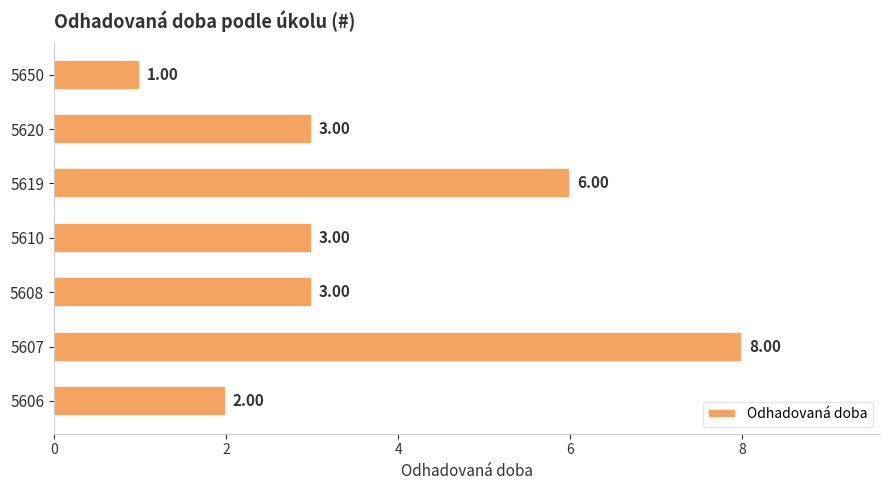

What is the change in value from 5650 to 5620?

+2